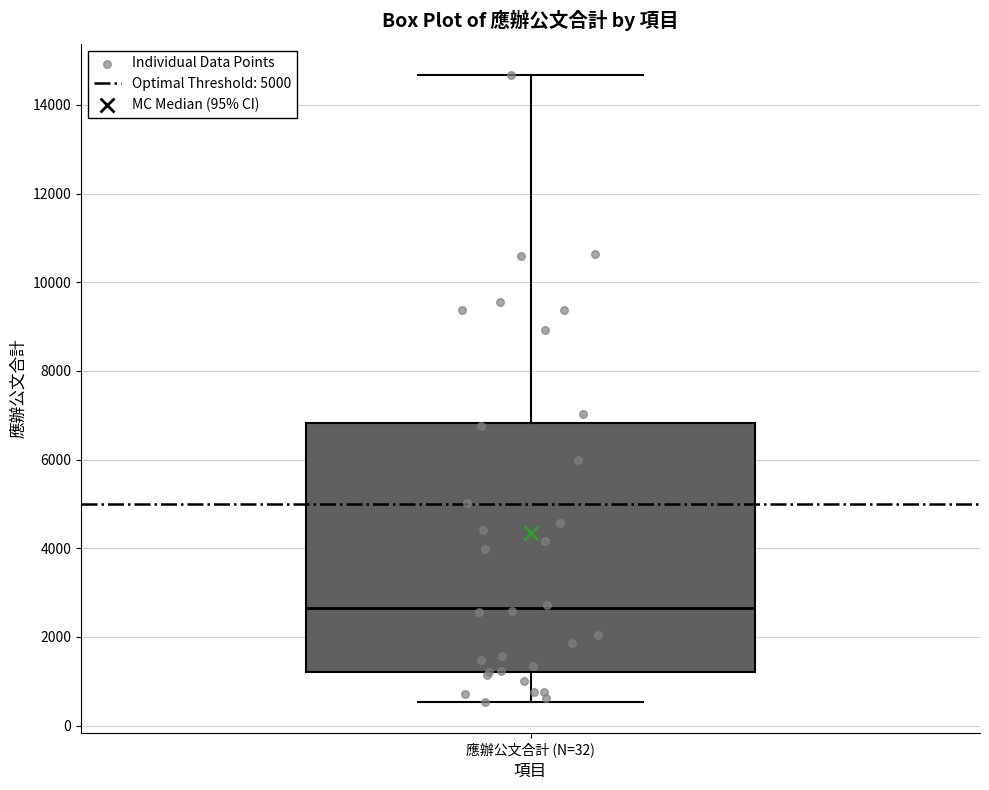

Where does the lower whisker of the box for 應辦公文合計 (N=32) end on the y-axis? The values are not printed on the chart, so give them approximately, as read against the axis.

600